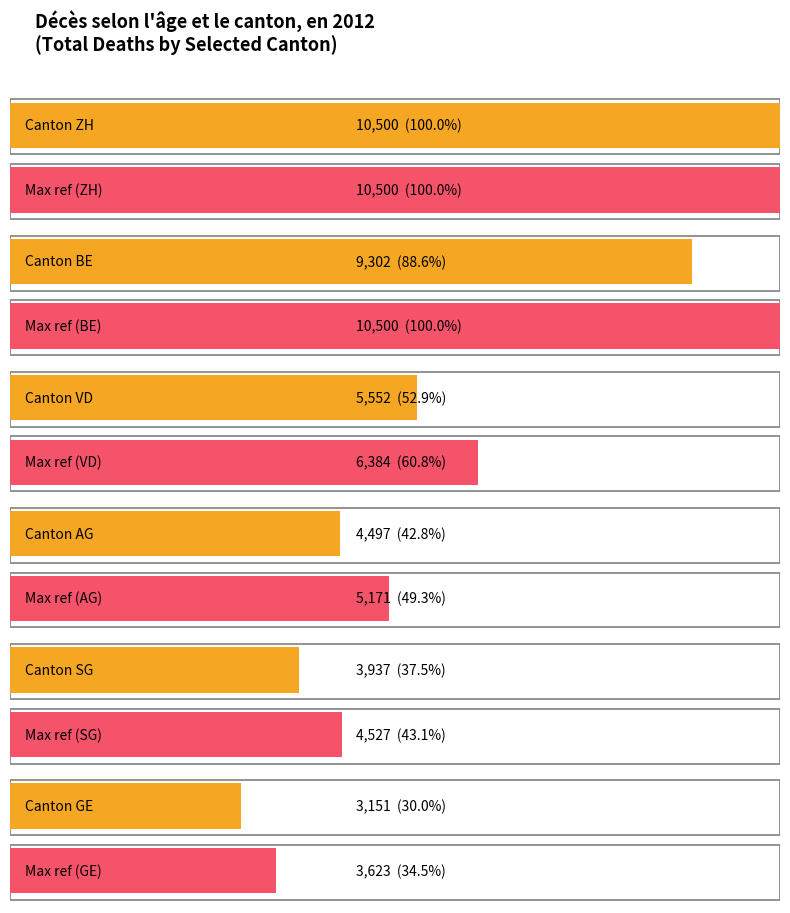

What are all the series names shown in the legend?

AG, VD, ZH, BE, SG, GE